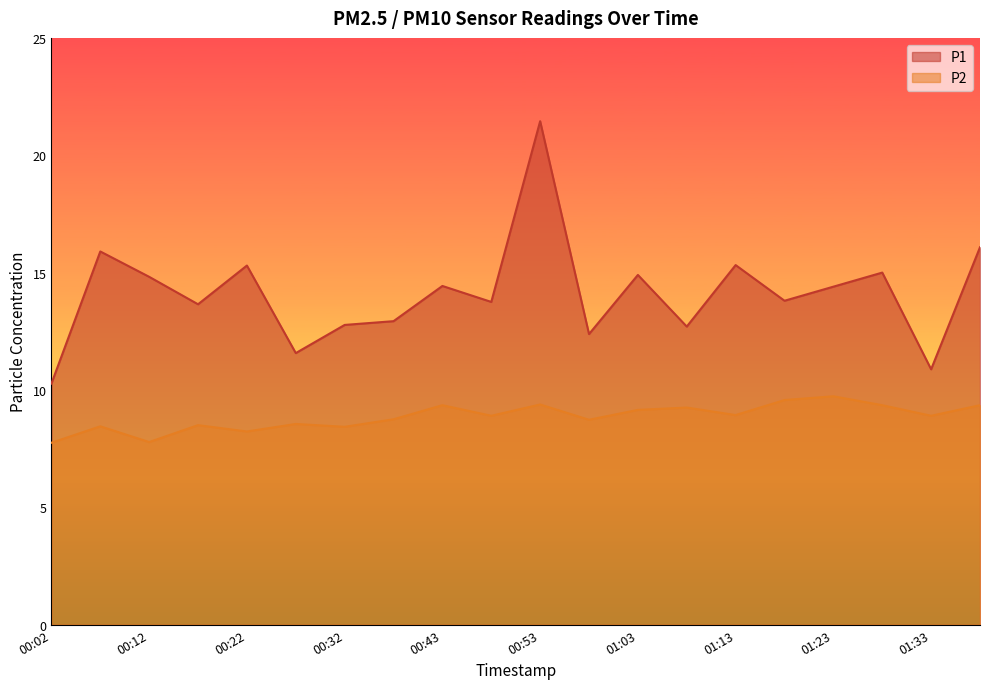

What is the value of the P2 point at the 18th from the left?

9.3